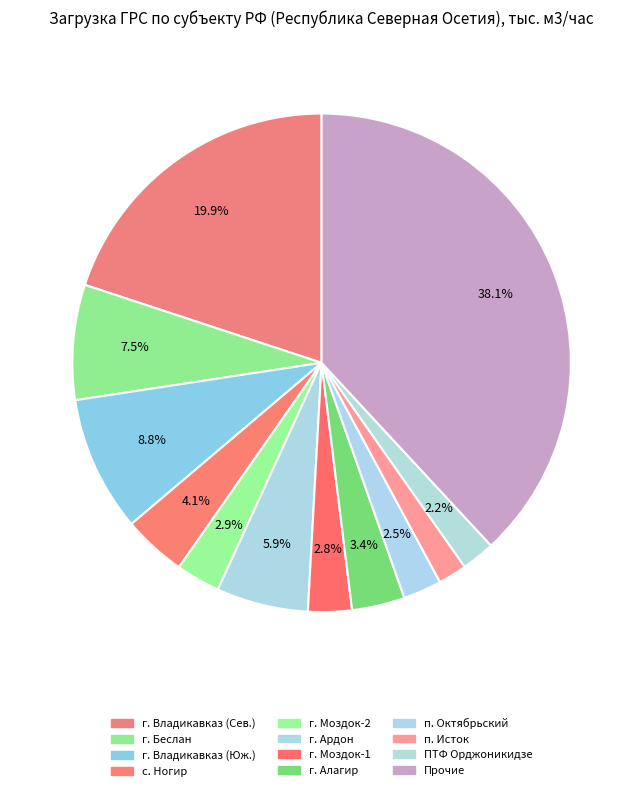

Between г. Моздок-2 and п. Октябрьский, which is larger?

г. Моздок-2